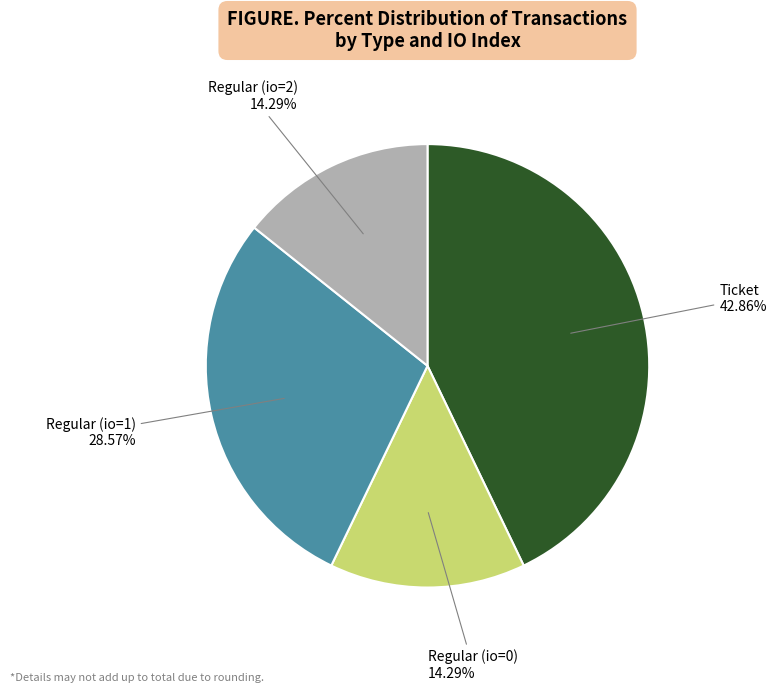

Is there a majority slice in this chart?

No